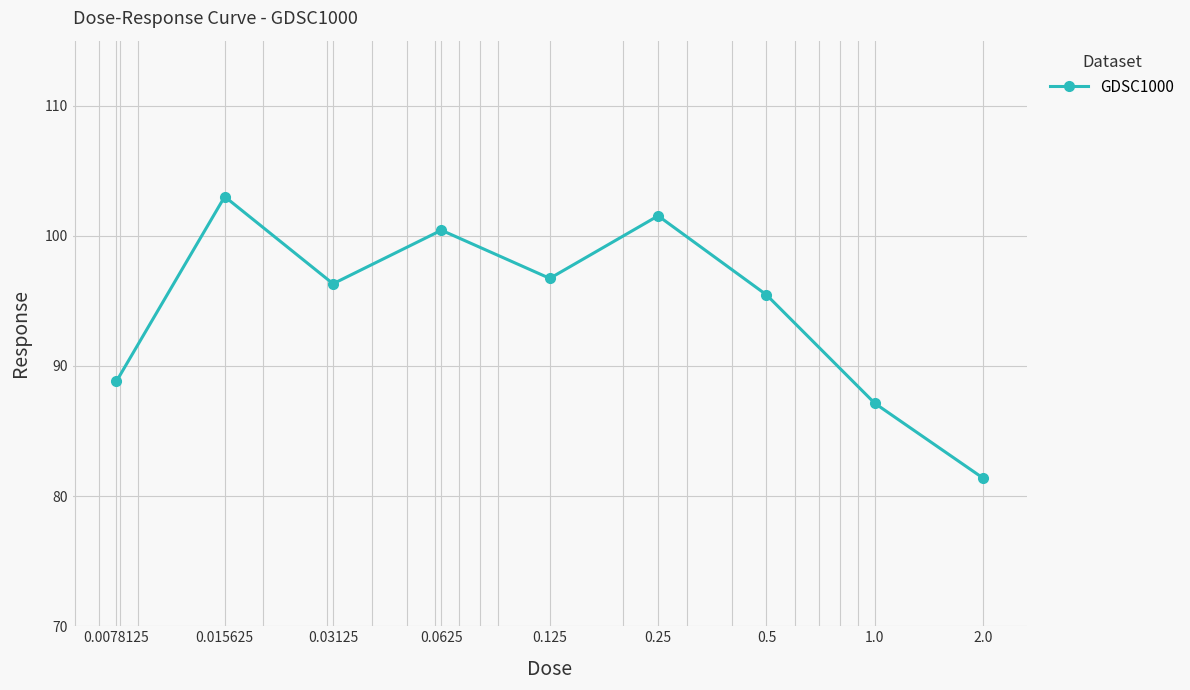

What is the maximum value shown in the chart?

103.0